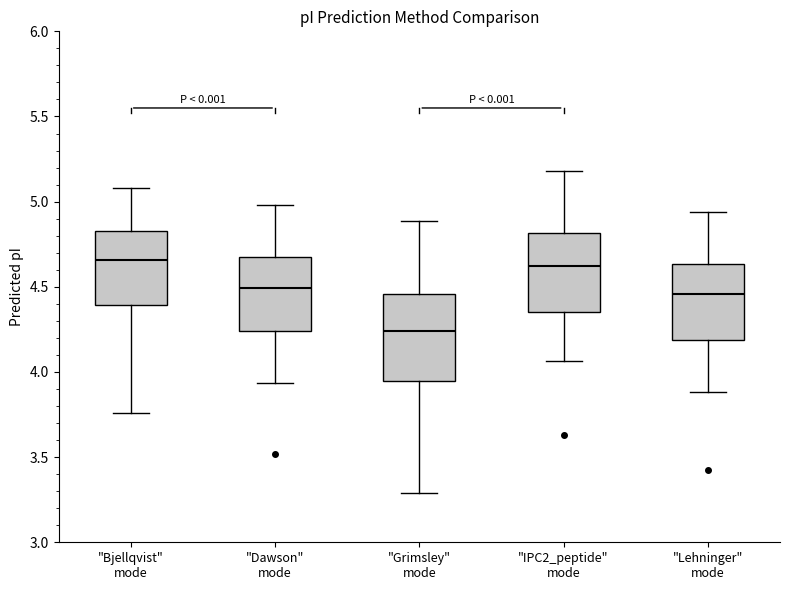

Which box is the tallest, from its lower edge to its upper edge?

"Grimsley" mode